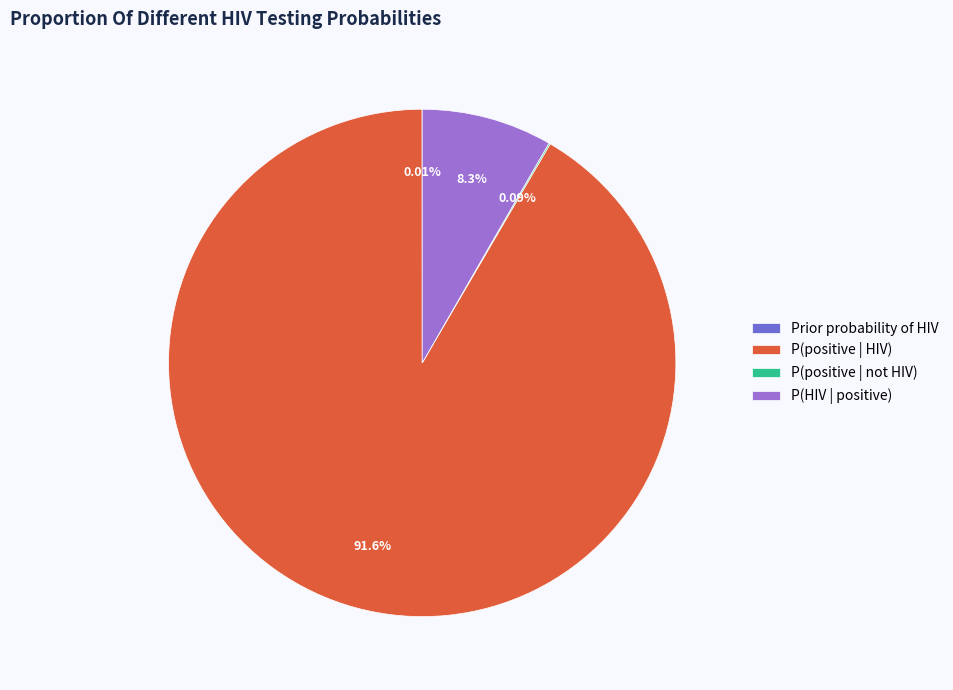

Which slice is the largest?

P(positive | HIV)